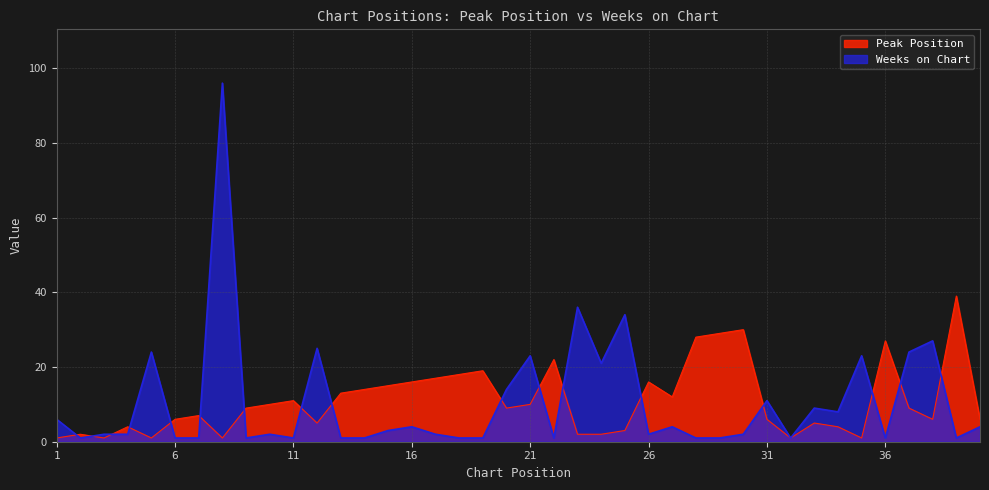

Is it true that Weeks on Chart equals 6 at 1?

True